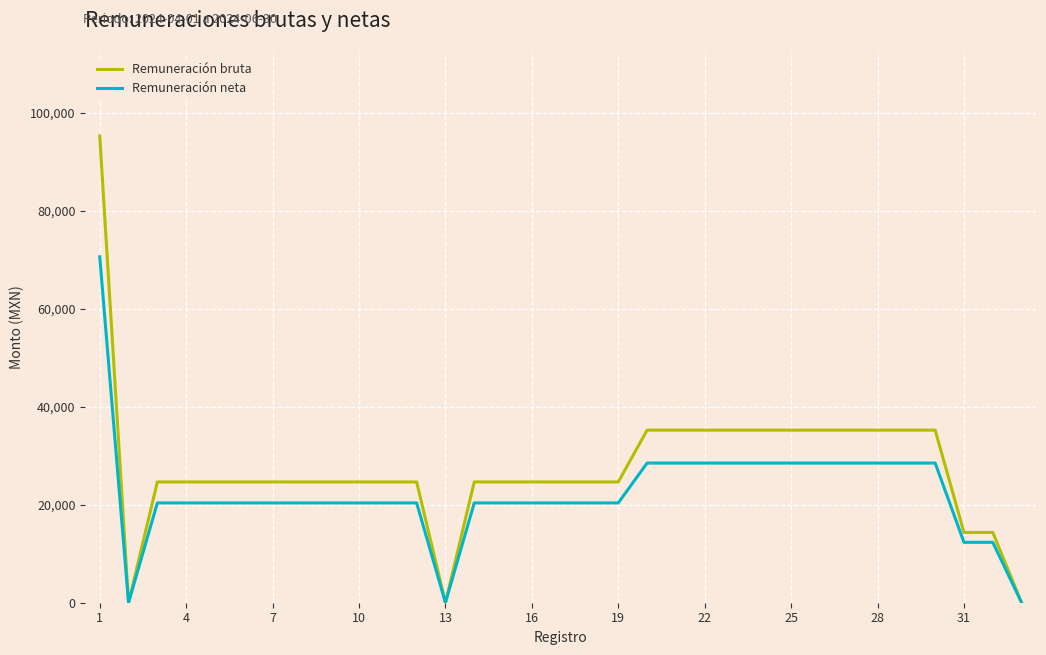

Which series has the widest spread of values?

Remuneración bruta